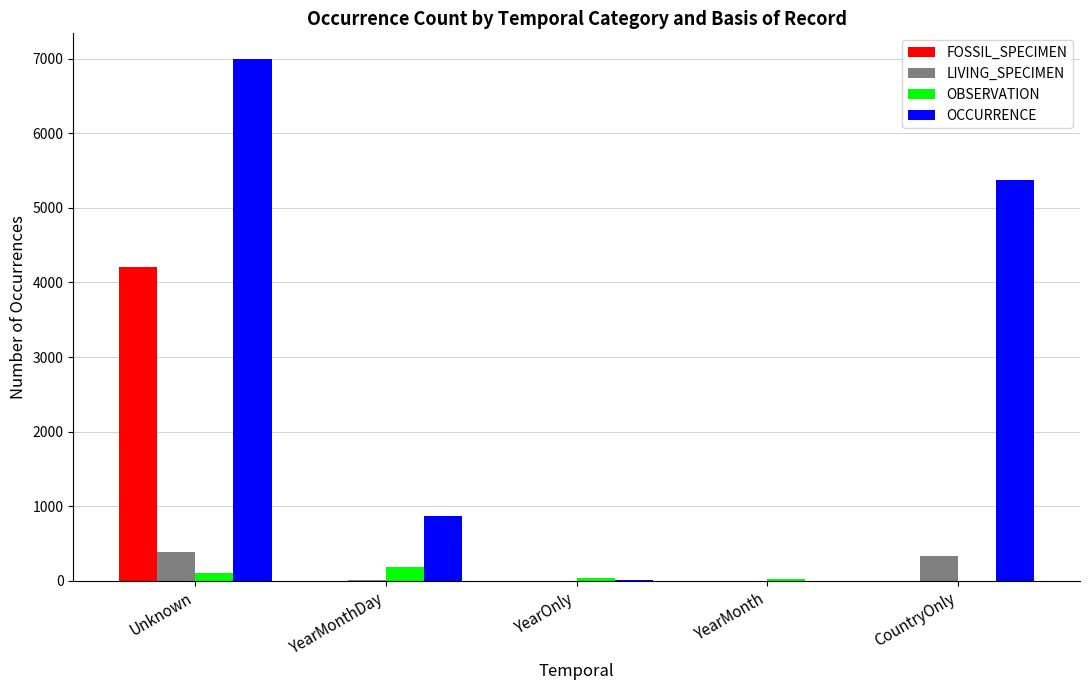

How many groups of bars are there?

5